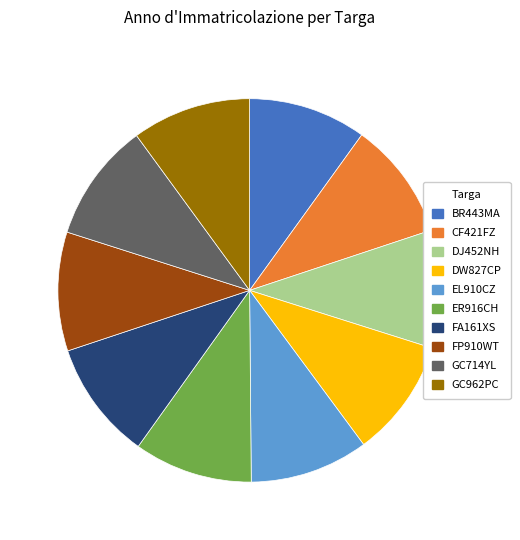

What is the ratio of the value at FA161XS to the value at CF421FZ?

1.0